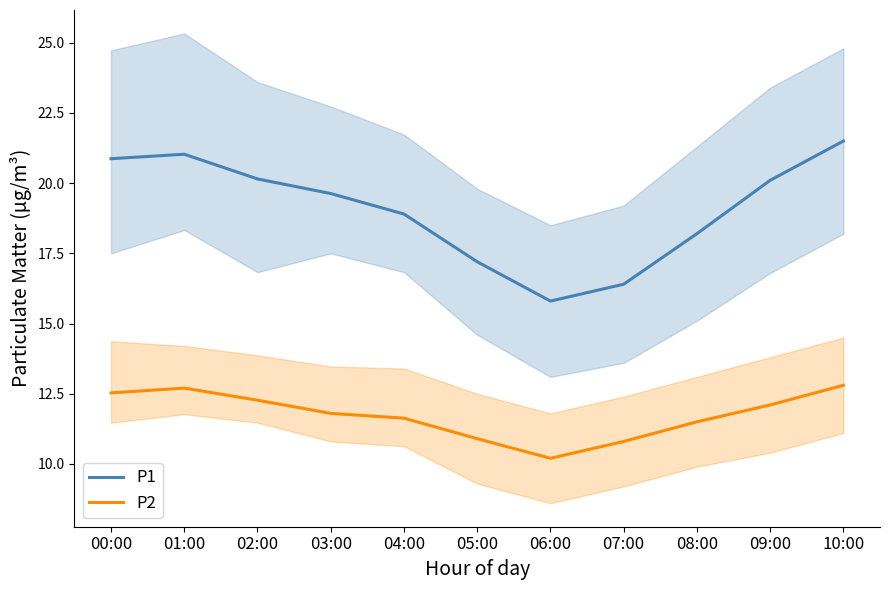

At which label is P1 closest to 18?

08:00